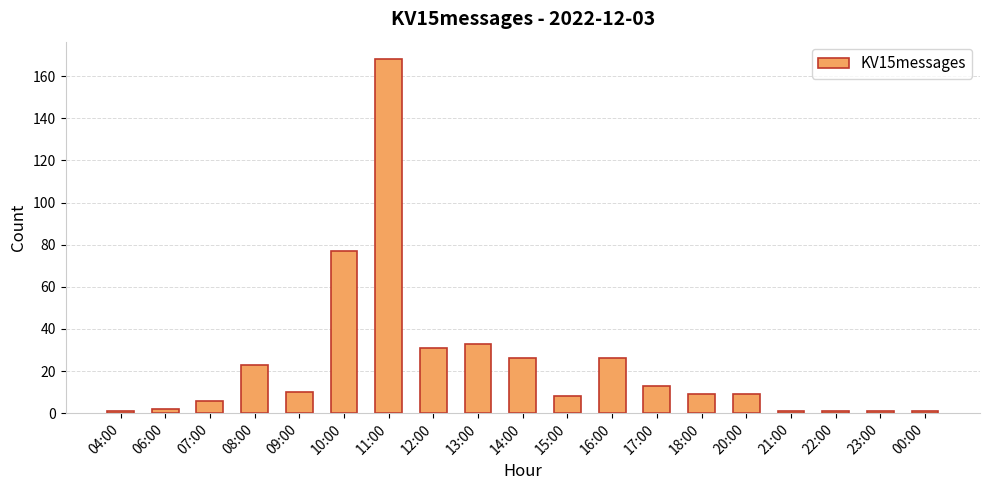

Where is the data nearest to the value 84?

10:00